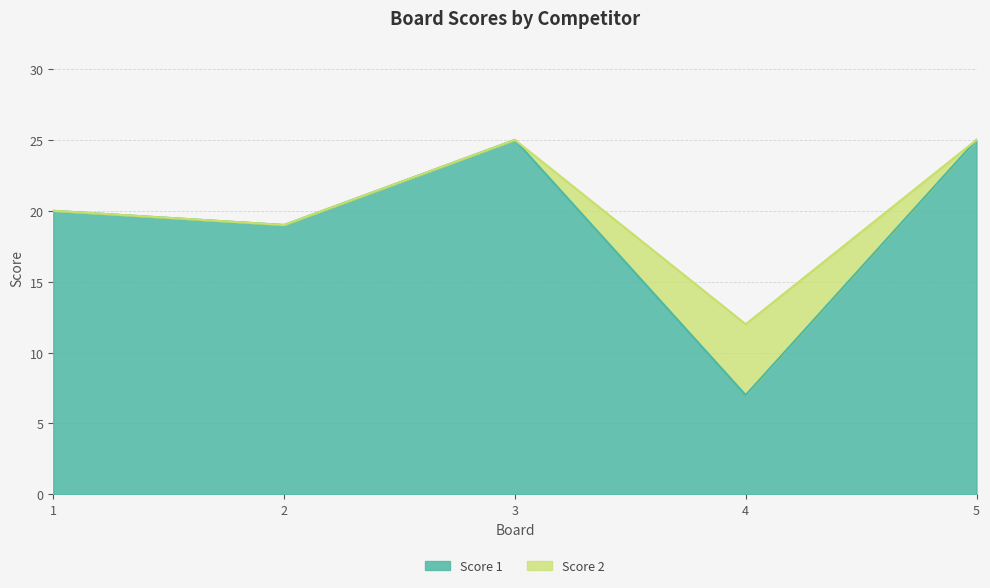

What is the minimum value shown in the chart?

7